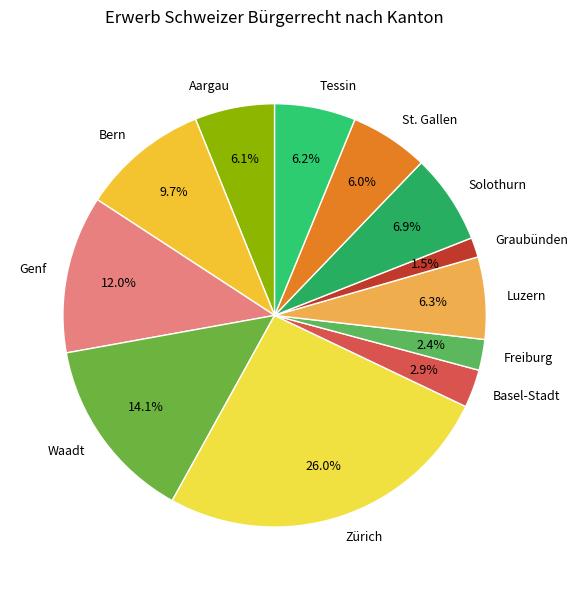

Count the number of slices in the pie.

12